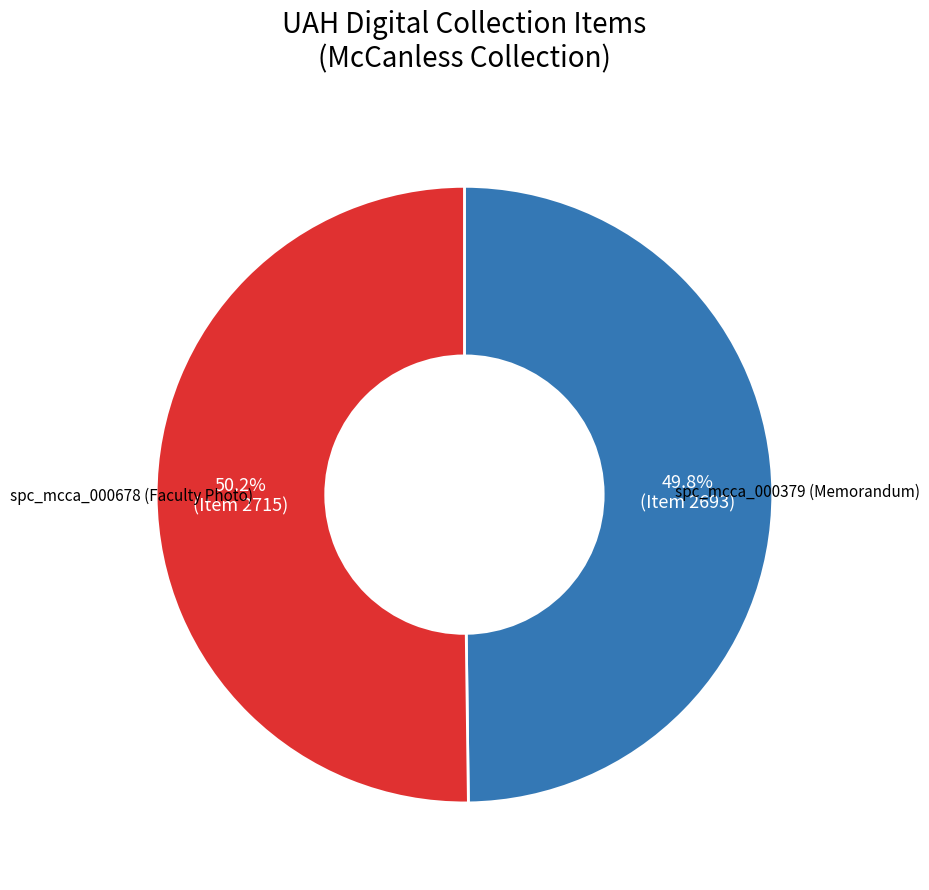

To the nearest percent, what is the average slice percentage?

50%